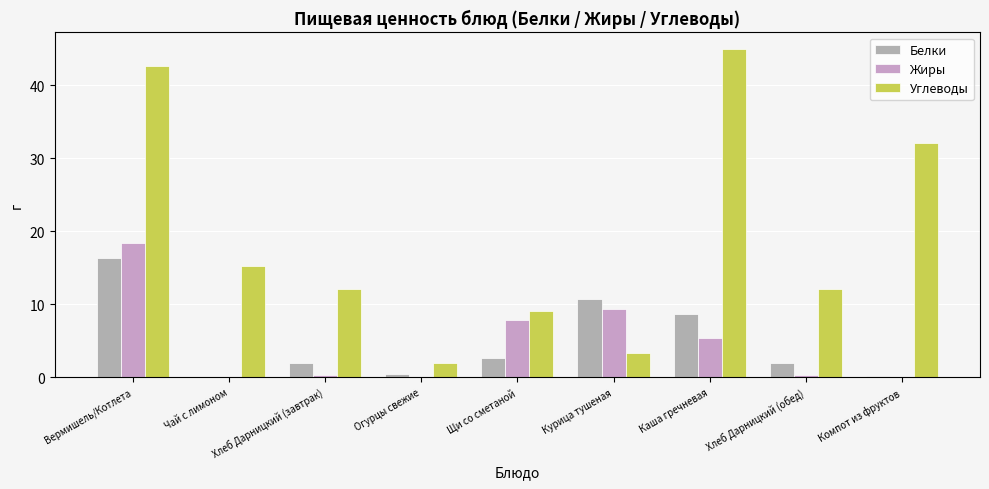

What is the total value across all series at Щи со сметаной?

19.5